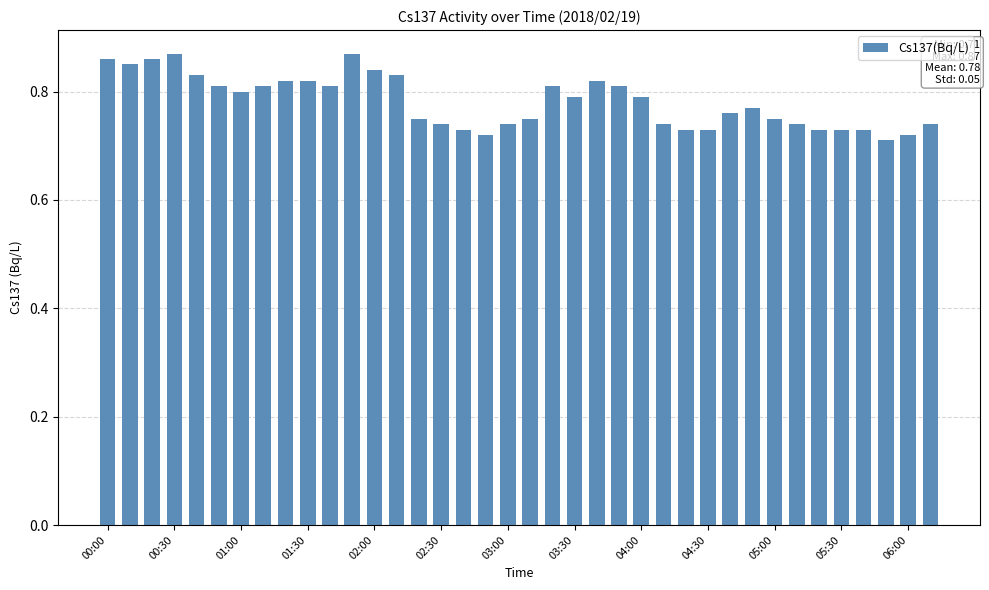

What is the sum of all values?

29.7